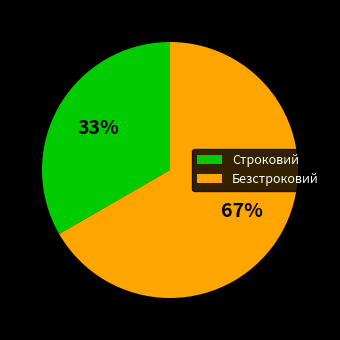

Rank the categories by value from highest to lowest.

Безстроковий, Строковий